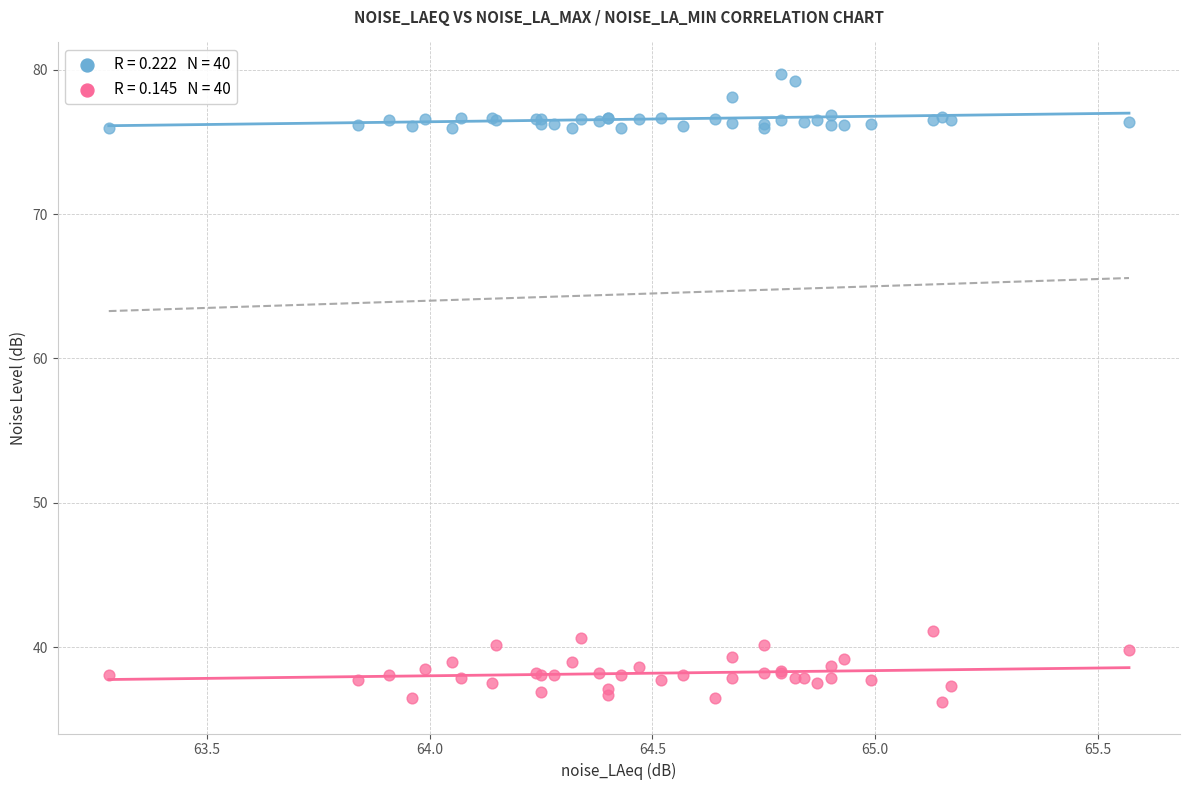

Across all series, what Y value is closest to 57?

41.1